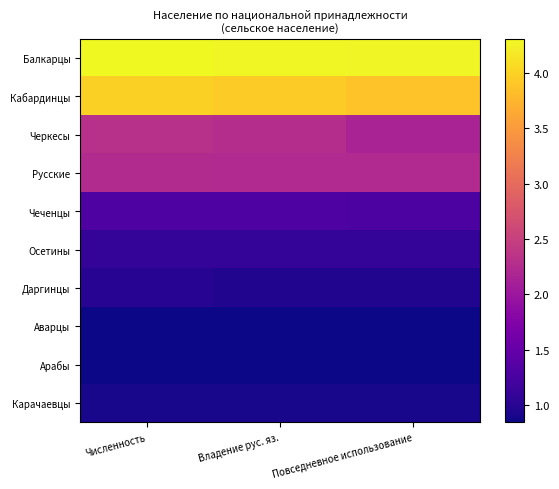

Which series has the largest total across all categories?

Балкарцы